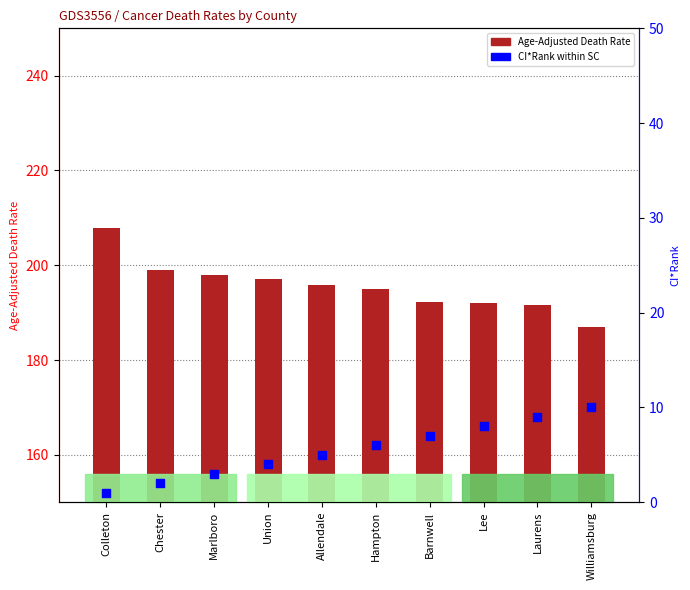

At which category is the sum across all series the highest?

Colleton